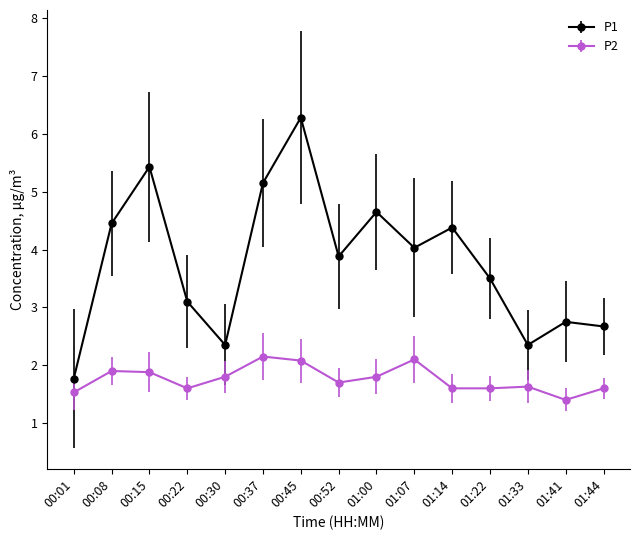

Which series has the widest spread of values?

P1